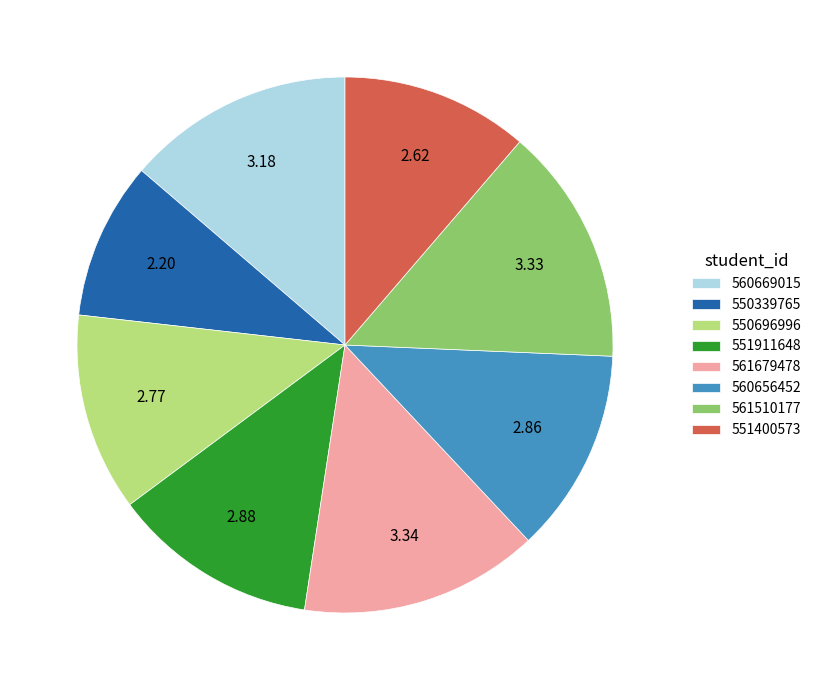

The 560656452 slice represents 1% of the pie. True or false?

False